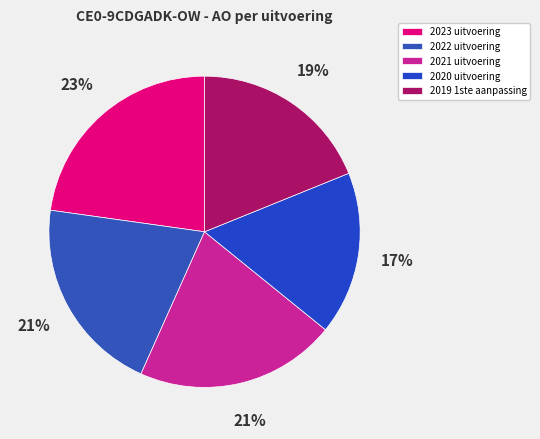

True or false: 2019 1ste aanpassing accounts for 31% of the total.

False